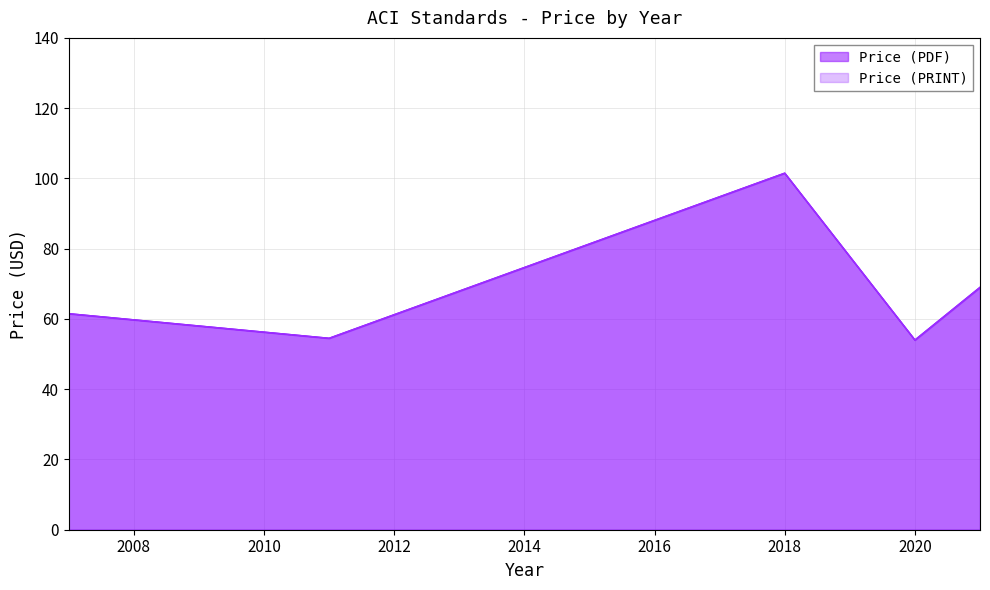

How many lines are shown in the chart?

2